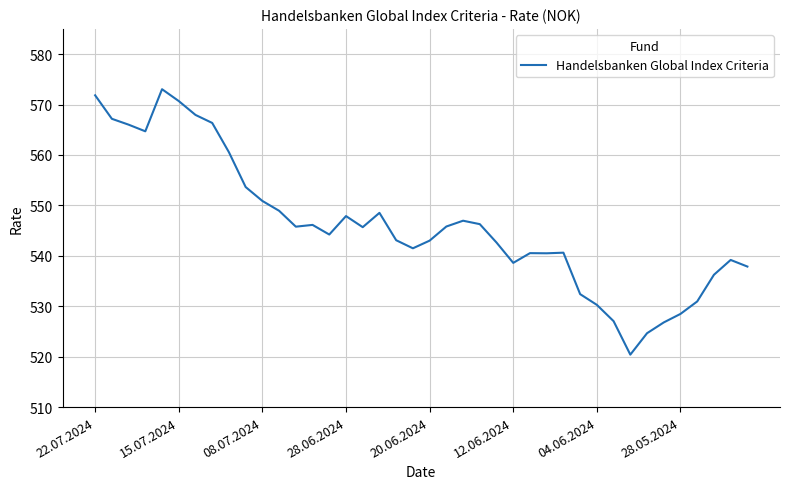

What is the greatest value displayed?

573.0